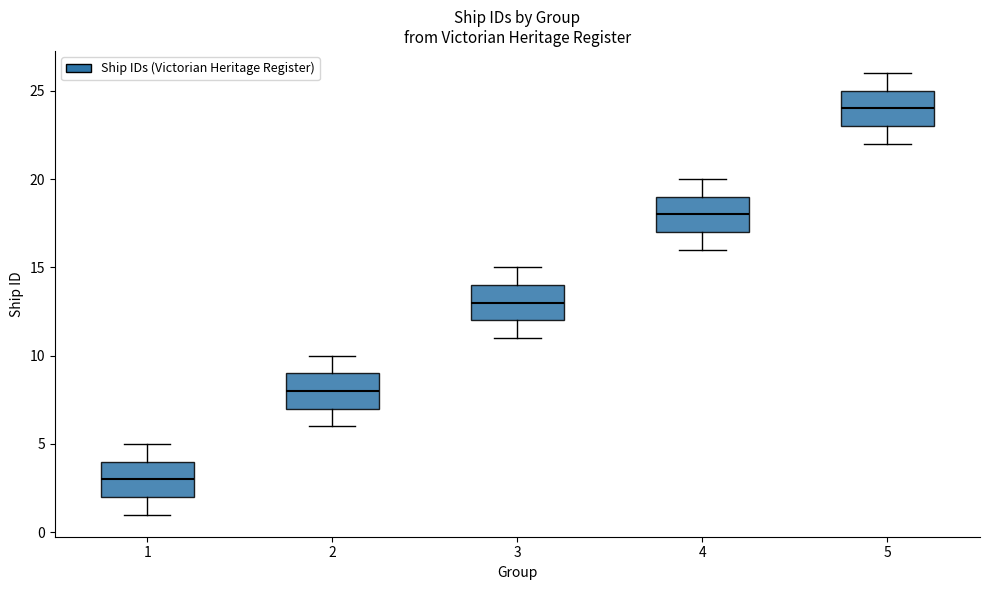

Which box's median line is the lowest?

1